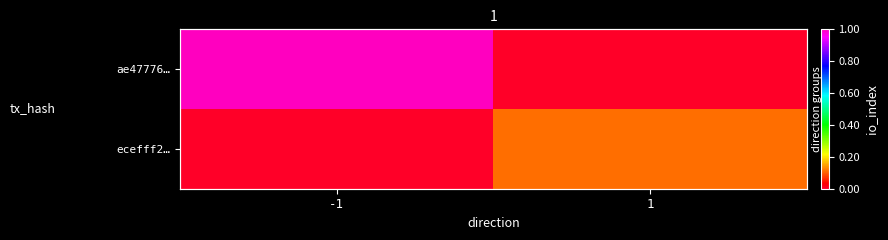

What is the sum of the ecefff2… values at -1 and 1?

0.1